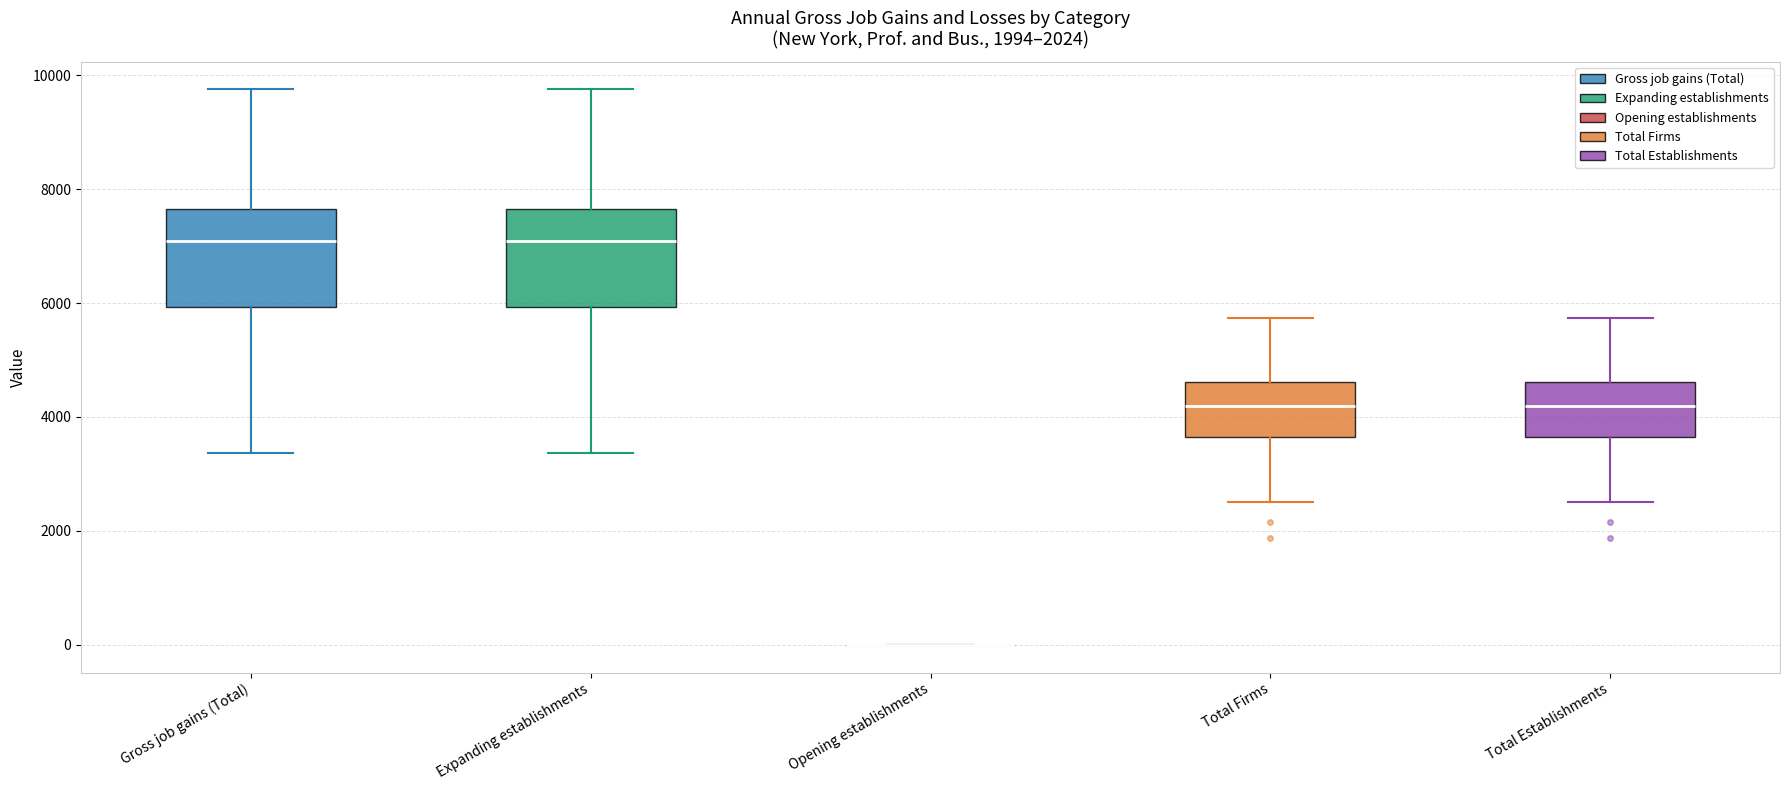

Where does the upper whisker of the box for Total Firms end on the y-axis? The values are not printed on the chart, so give them approximately, as read against the axis.

5800